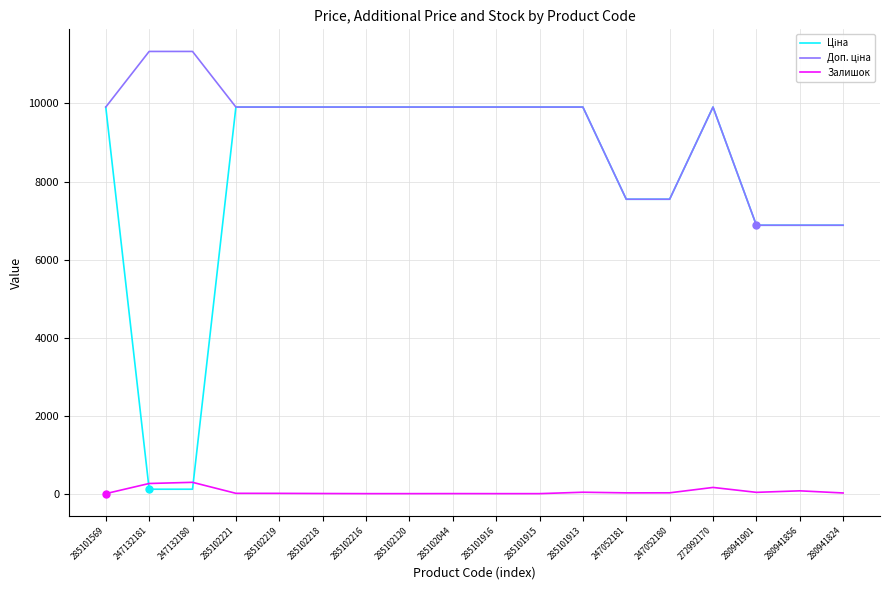

What is the difference between the highest and lowest values at 285101569?

9908.5